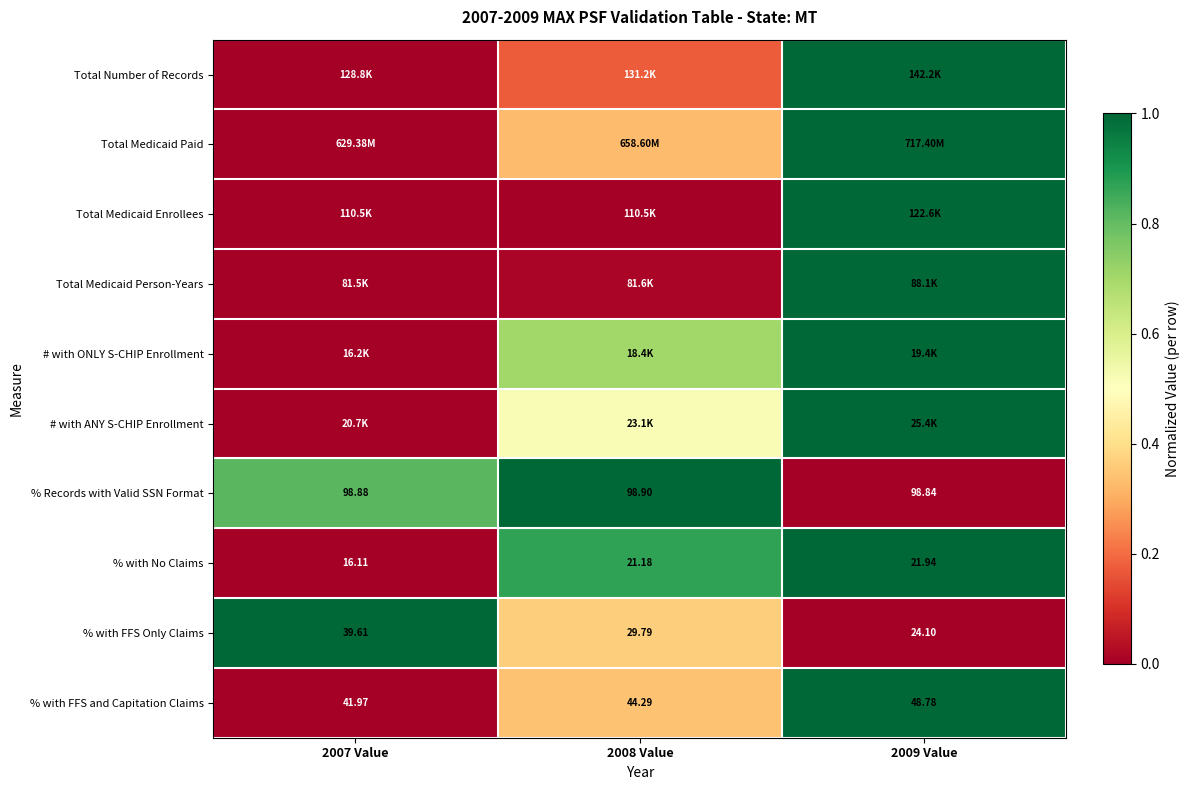

What is the maximum value shown in the chart?

1.0